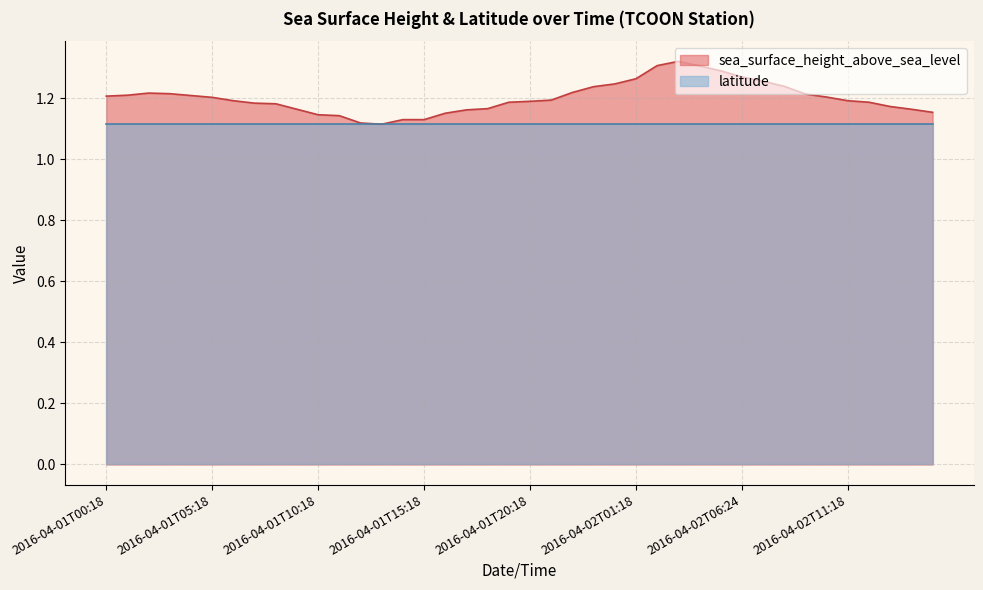

Where is the data nearest to the value 1?

2016-04-01T13:18